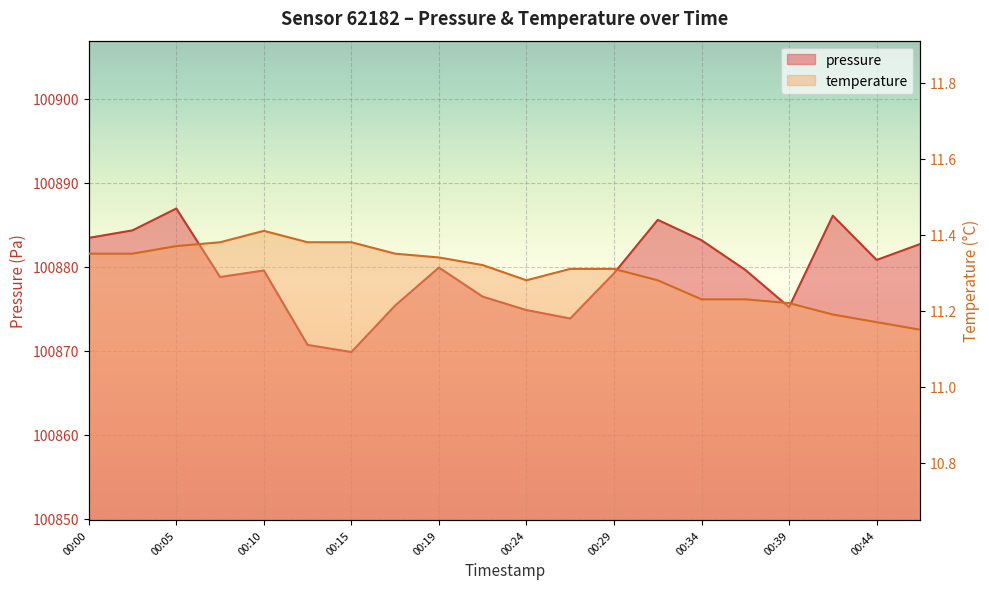

Does the chart display data point markers on the line(s)?

No